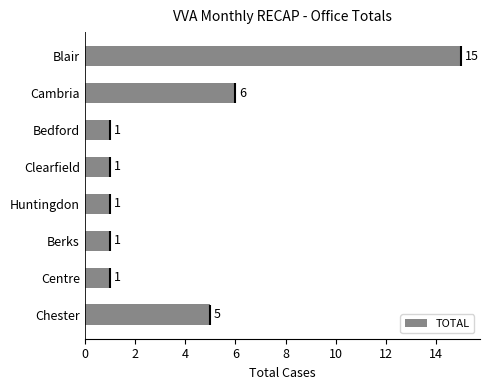

Is it true that TOTAL equals 5 at Chester?

True